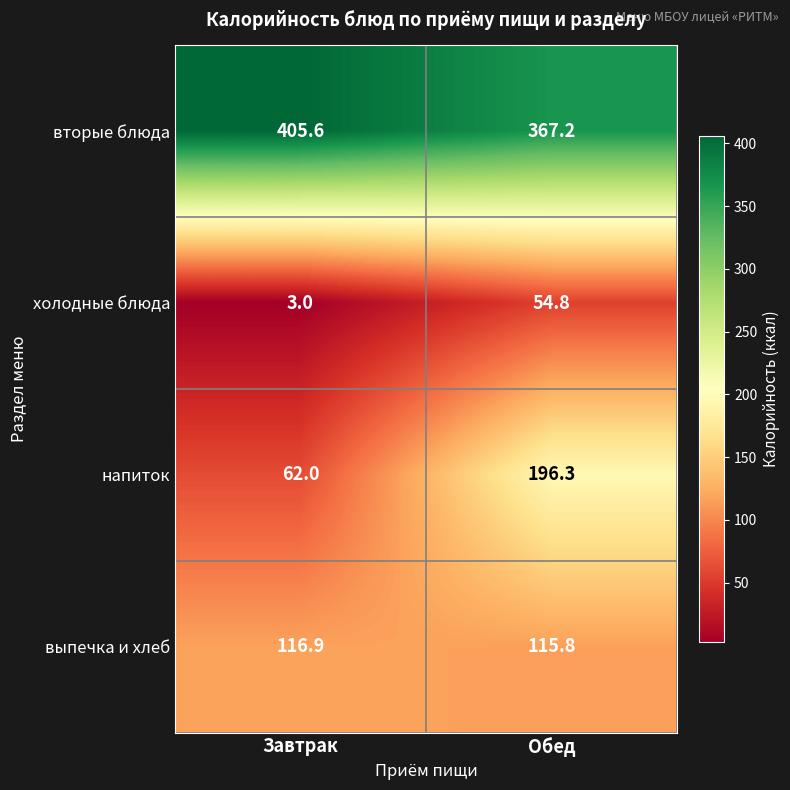

What is the difference between the выпечка и хлеб values at Завтрак and Обед?

1.1